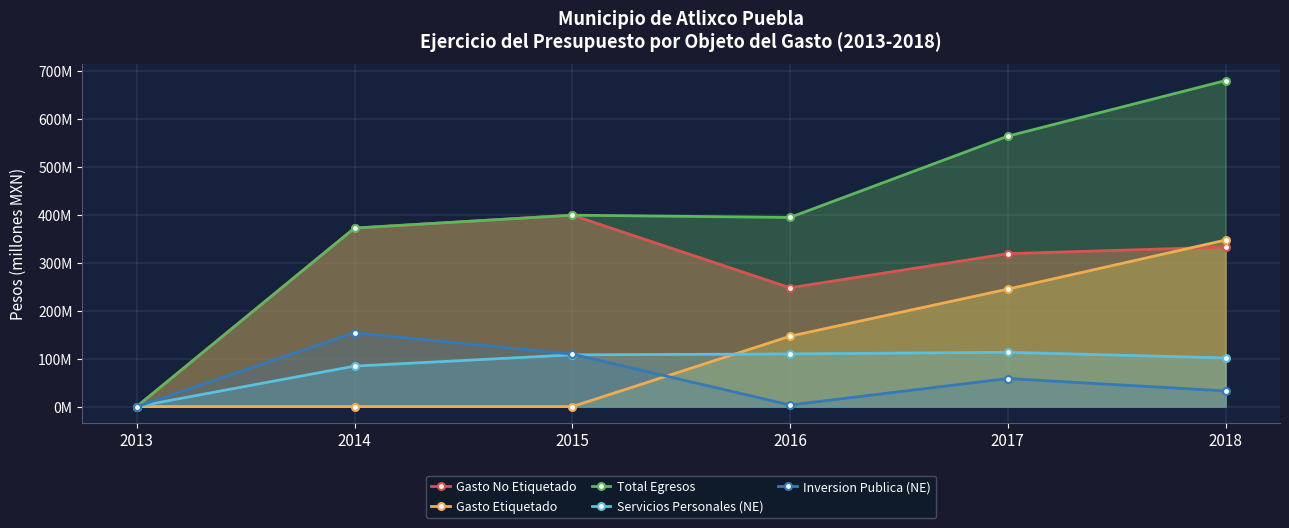

Which series has the widest spread of values?

Total Egresos